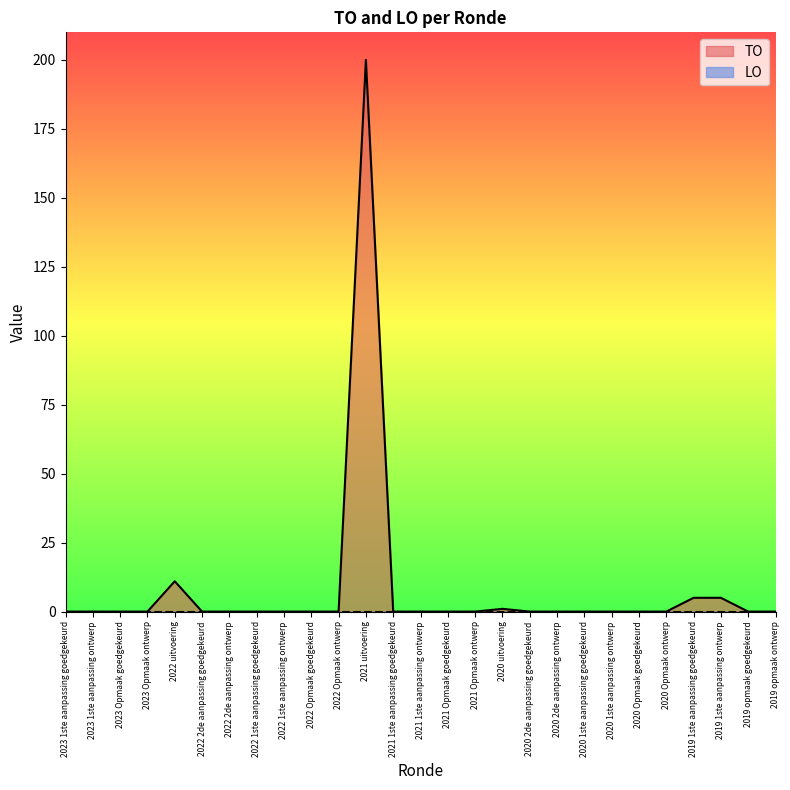

True or false: the data shows 126 at 2022 1ste aanpassing ontwerp.

False